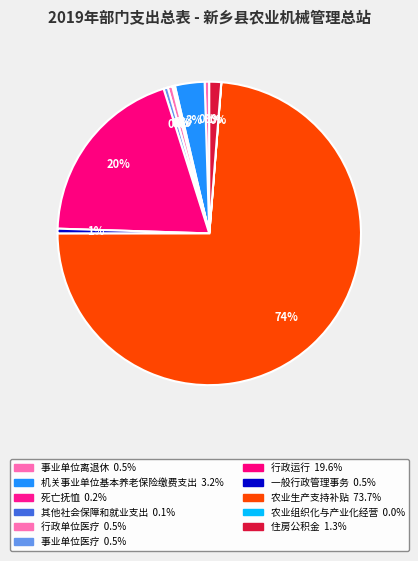

Count the number of slices in the pie.

11